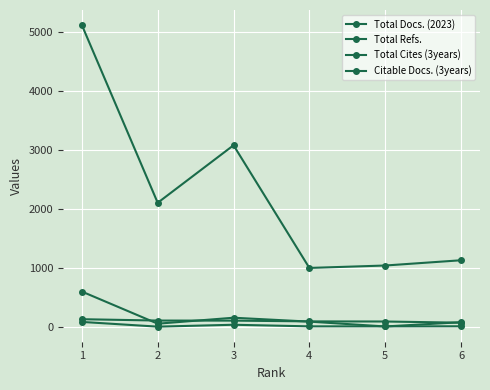

Which series has the largest total across all categories?

Total Refs.